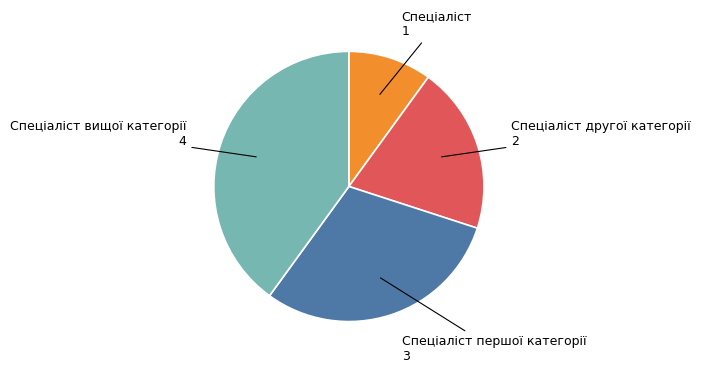

Rank the categories by value from highest to lowest.

Спеціаліст вищої категорії, Спеціаліст першої категорії, Спеціаліст другої категорії, Спеціаліст